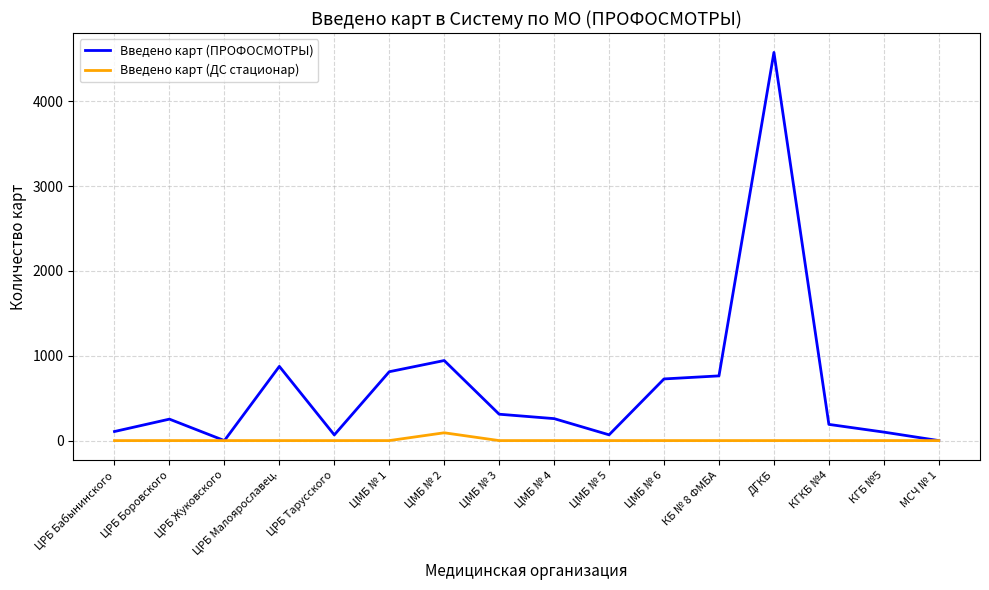

At which label does Введено карт (ПРОФОСМОТРЫ) reach its peak?

ДГКБ